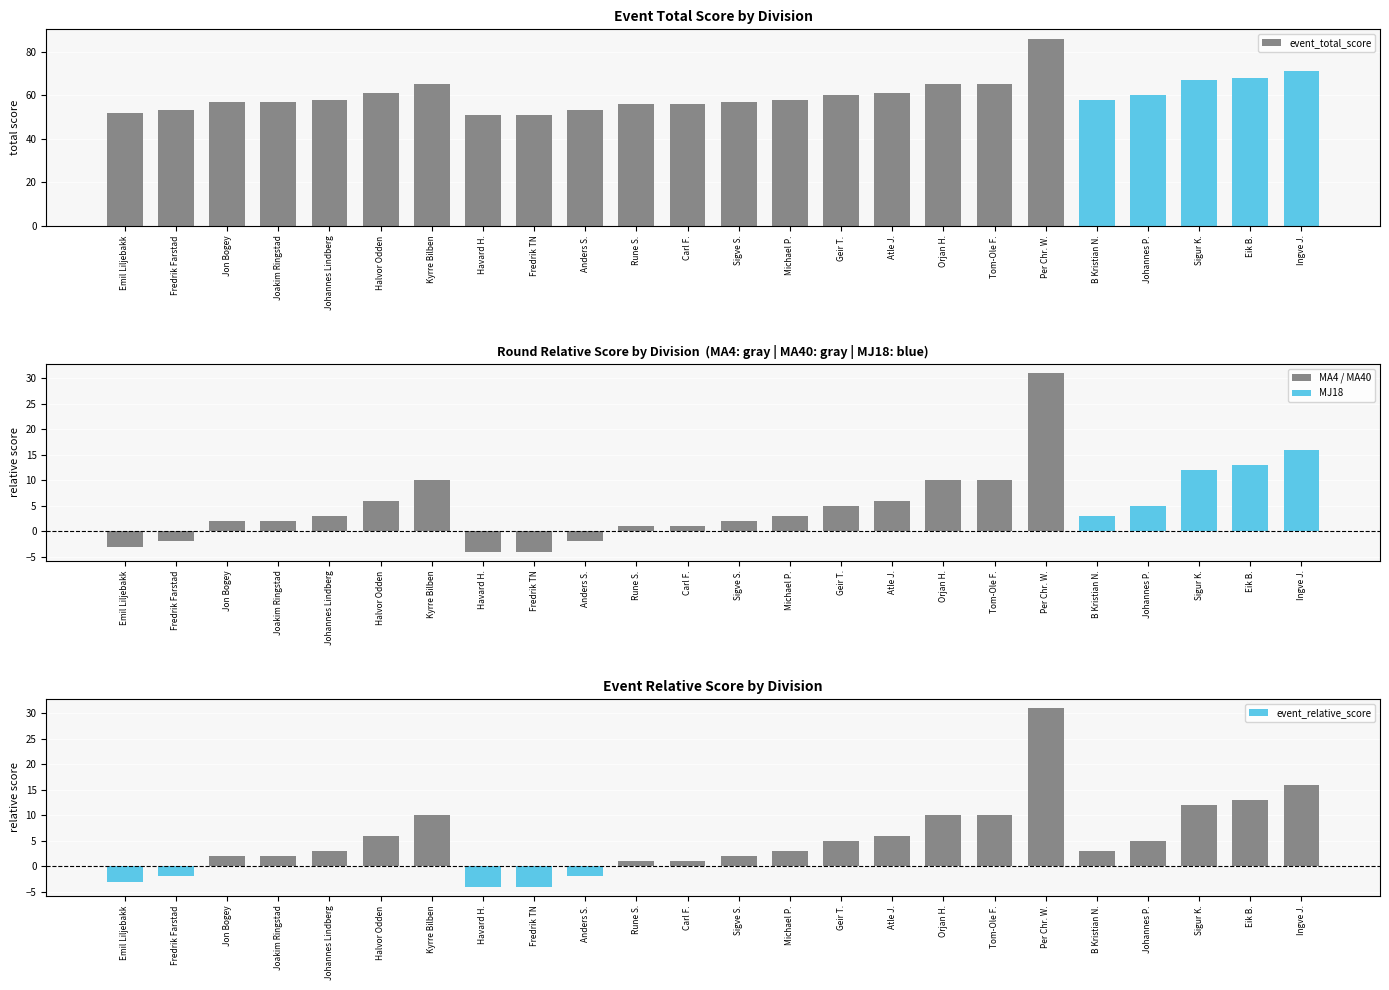

Is it true that event_relative_score equals 1 at Carl F.?

True